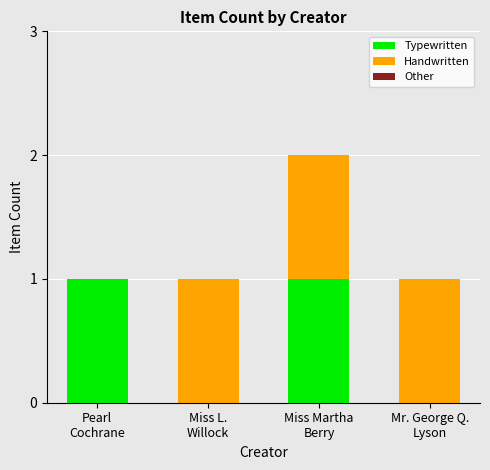

How many series are shown in this chart?

2